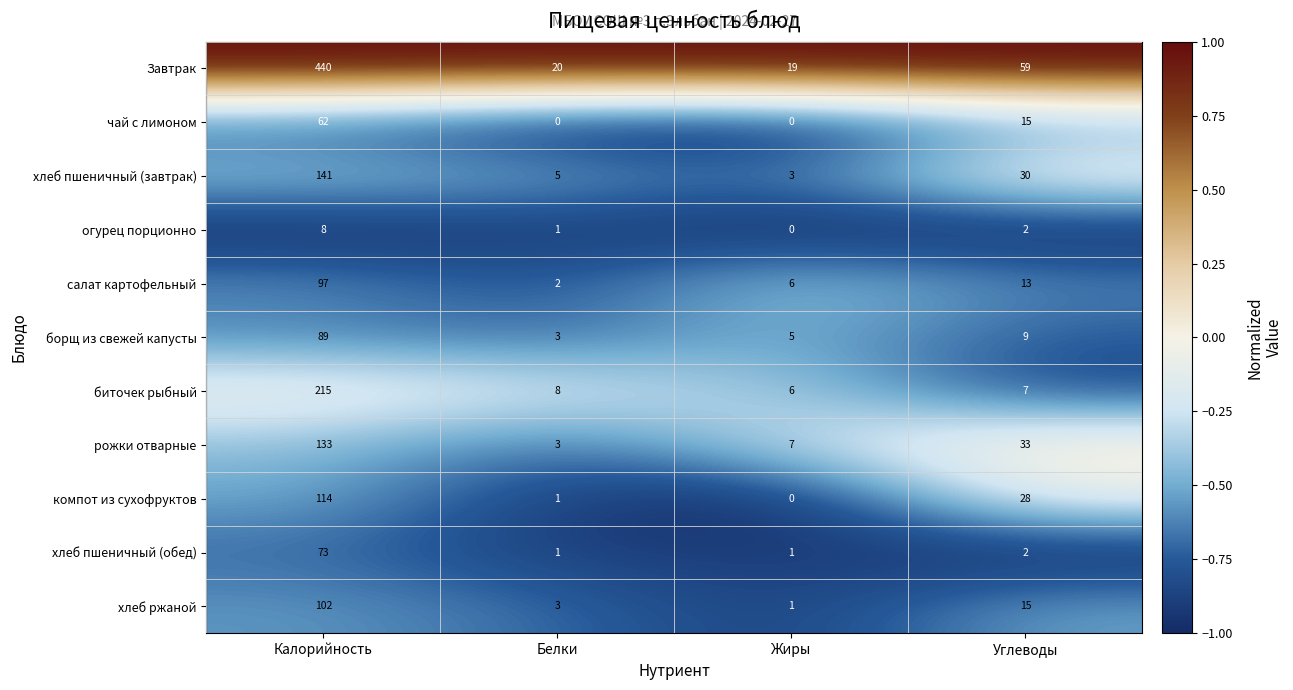

Where is рожки отварные nearest to the value 68?

Углеводы